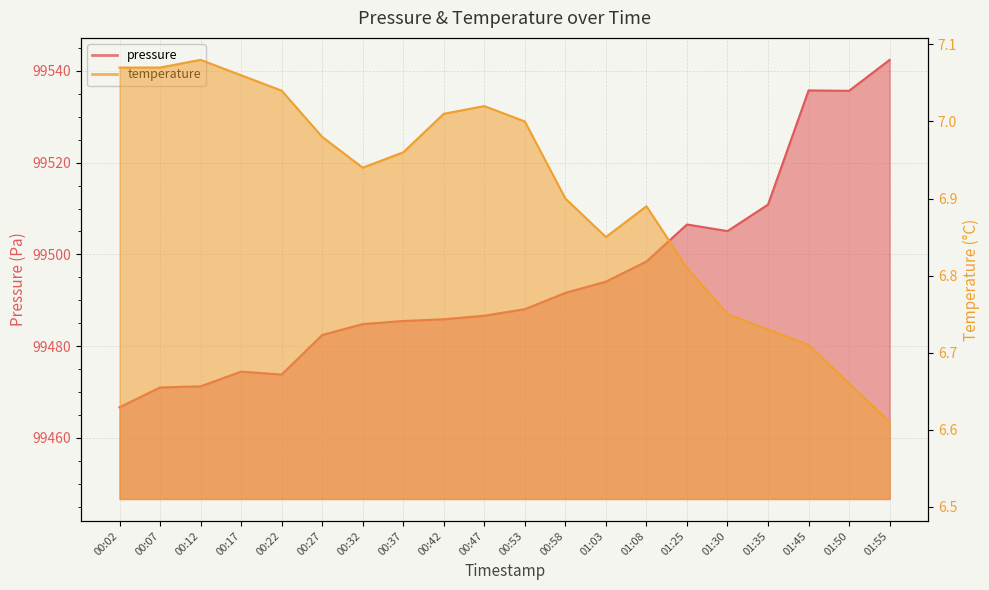

The temperature series shows 11.4 at 00:17. True or false?

False